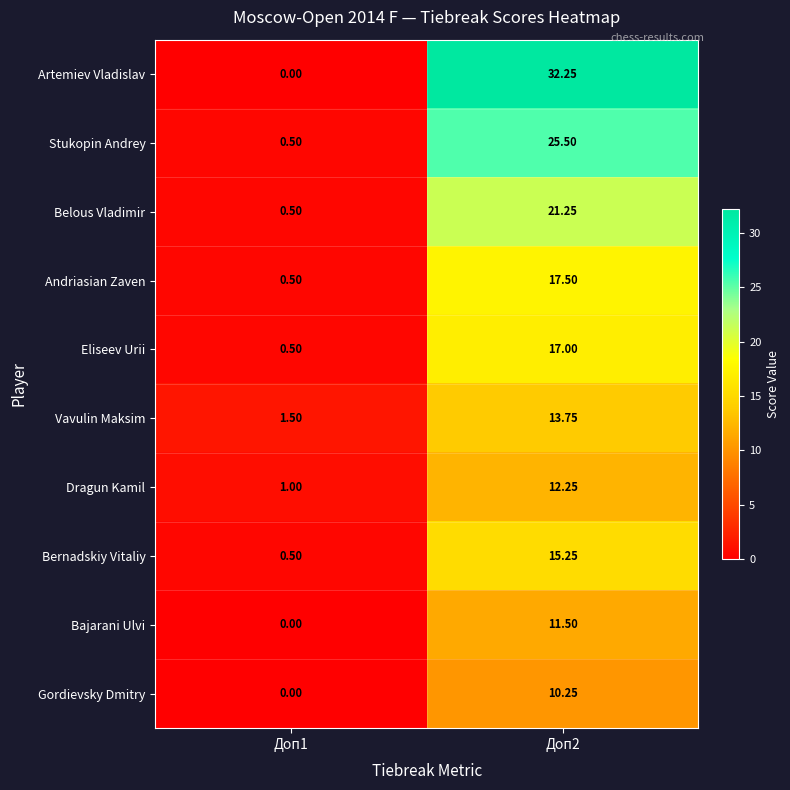

At which category is the sum across all series the highest?

Доп2